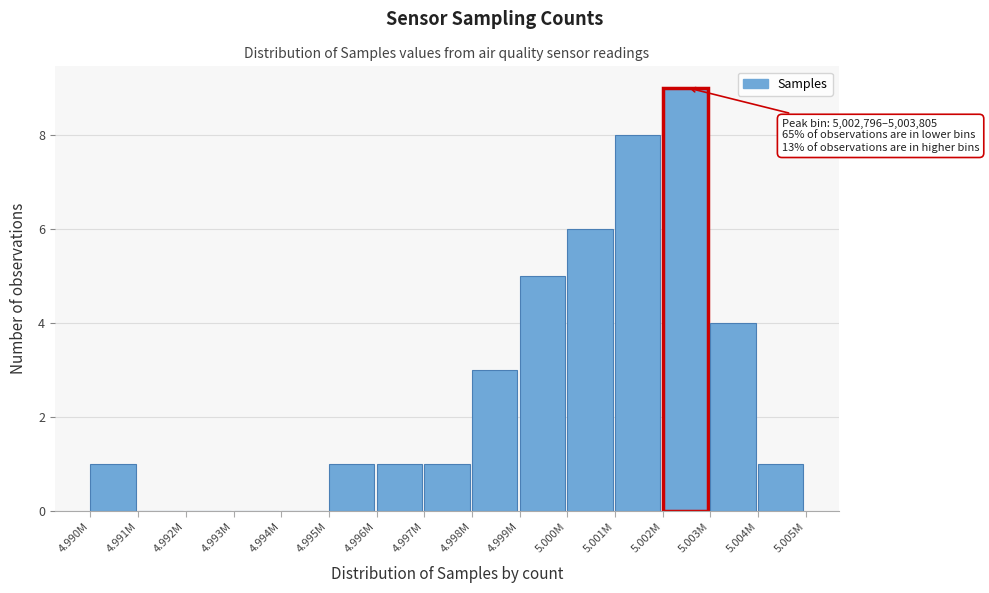

Reading left to right, list all the values displayed in this chart.

4.990M=1	4.991M=0	4.992M=0	4.993M=0	4.994M=0	4.995M=1	4.996M=1	4.997M=1	4.998M=3	4.999M=5	5.000M=6	5.001M=8	5.002M=9	5.003M=4	5.004M=1